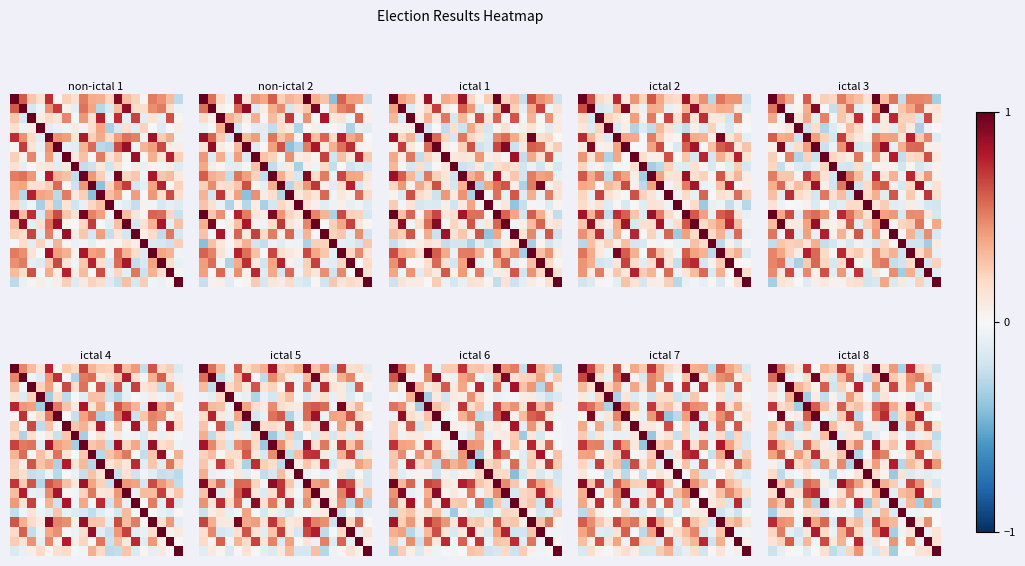

How many categories are shown in the chart?

20